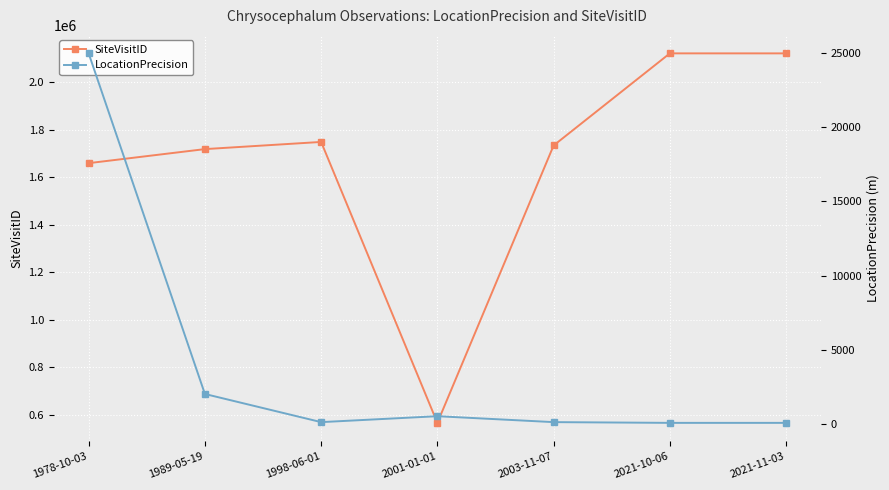

Rank the series by their maximum value, from lowest to highest.

LocationPrecision, SiteVisitID